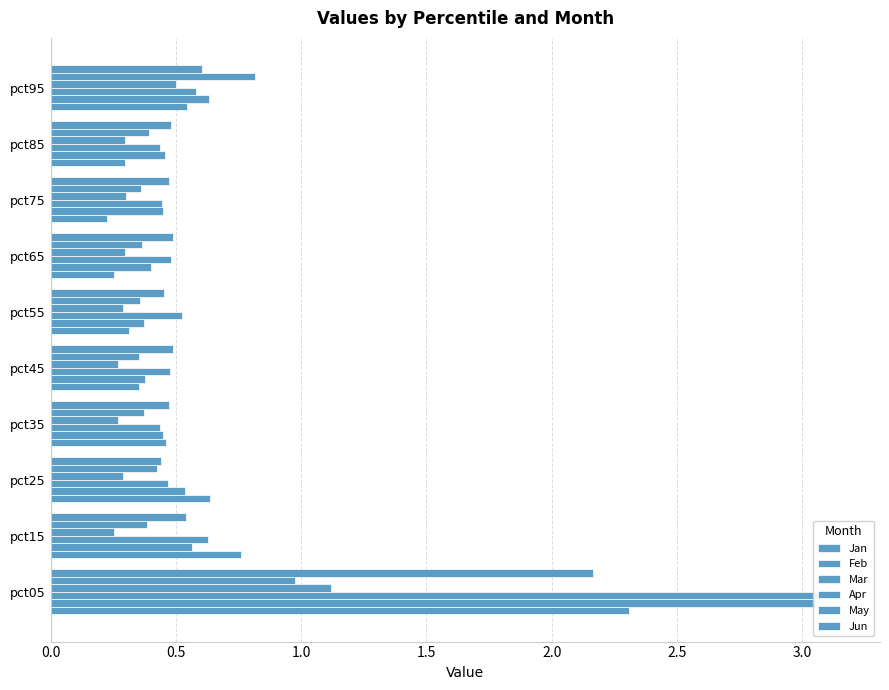

Reading left to right, extract all data points from this chart.

Jan: 2.3	0.8	0.6	0.5	0.4	0.3	0.3	0.2	0.3	0.5
Feb: 3.1	0.6	0.5	0.4	0.4	0.4	0.4	0.4	0.5	0.6
Mar: 3.2	0.6	0.5	0.4	0.5	0.5	0.5	0.4	0.4	0.6
Apr: 1.1	0.3	0.3	0.3	0.3	0.3	0.3	0.3	0.3	0.5
May: 1.0	0.4	0.4	0.4	0.4	0.4	0.4	0.4	0.4	0.8
Jun: 2.2	0.5	0.4	0.5	0.5	0.5	0.5	0.5	0.5	0.6